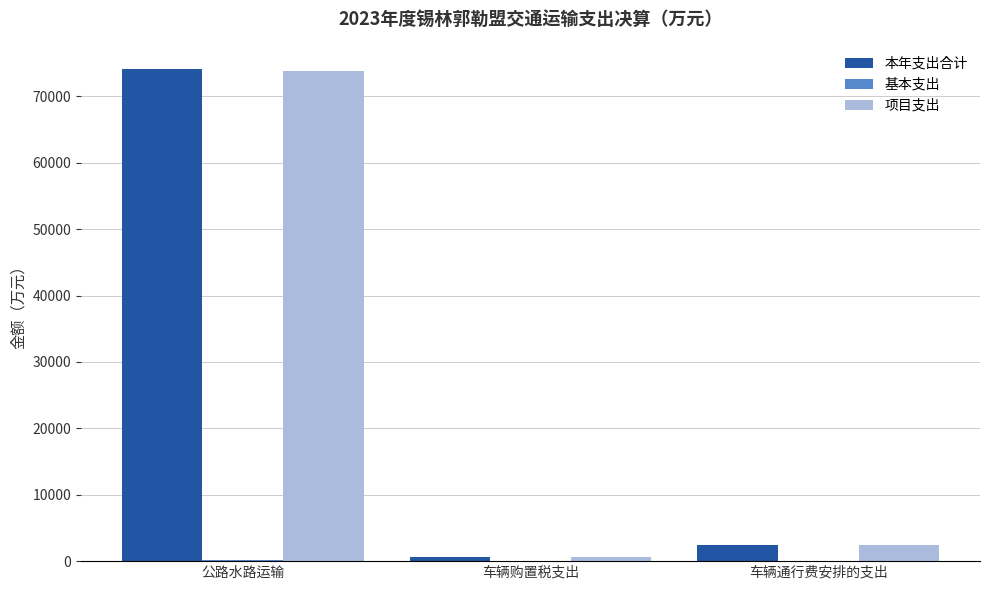

Is the value of 项目支出 at 车辆通行费安排的支出 greater than the value of 本年支出合计 at 车辆购置税支出?

Yes